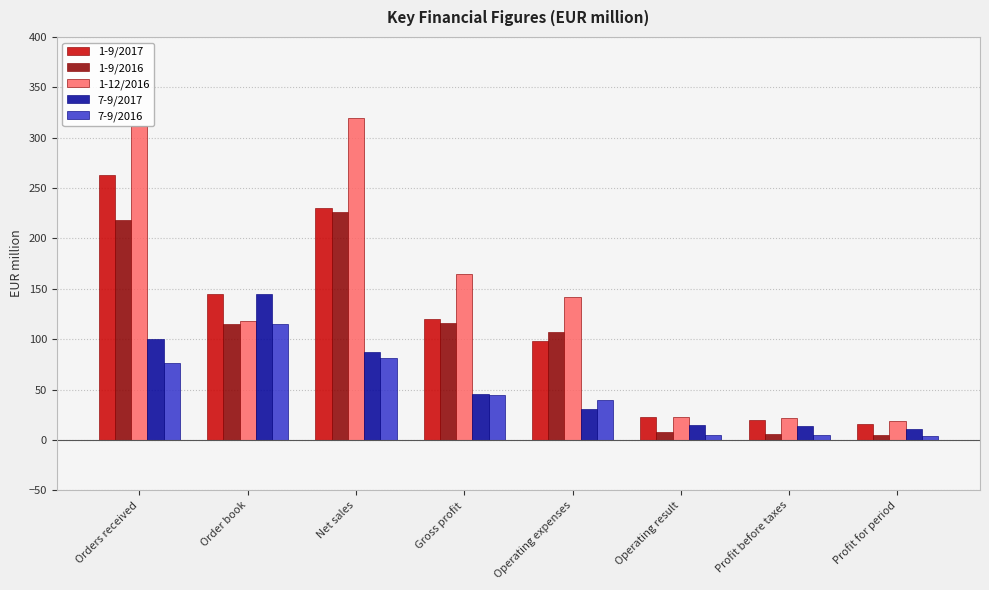

Which series has the widest spread of values?

1-12/2016